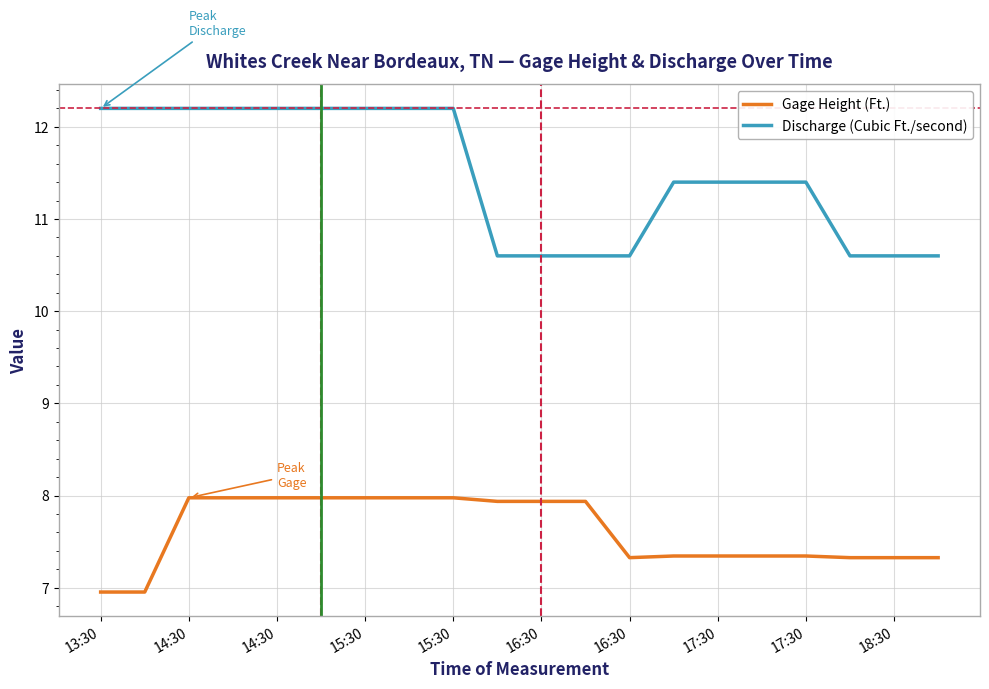

Which series has the widest spread of values?

Discharge (Cubic Ft./second)